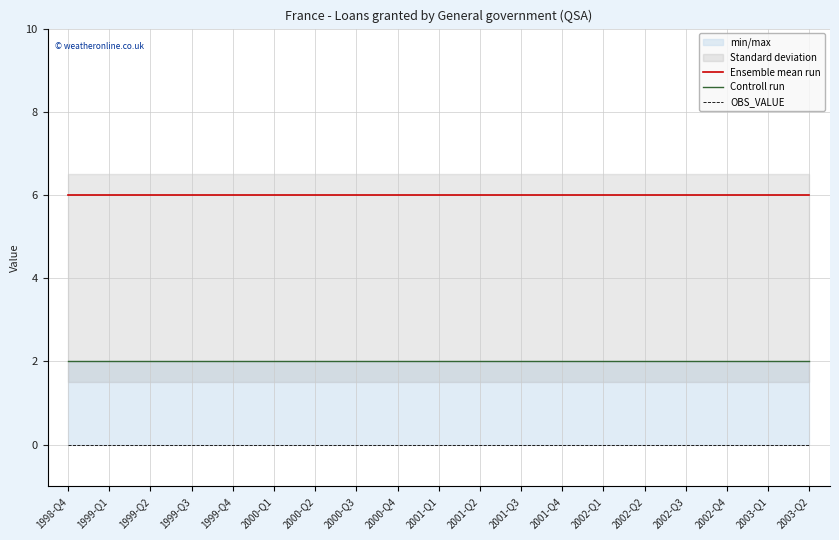

How many categories are shown in the chart?

19